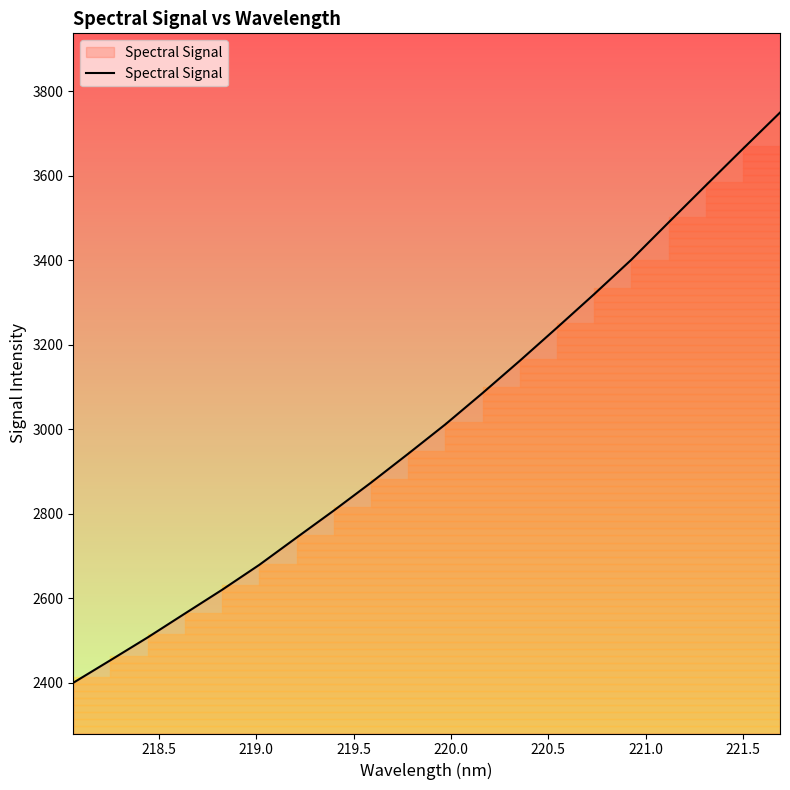

True or false: the data has more than 1 interior local peaks.

False